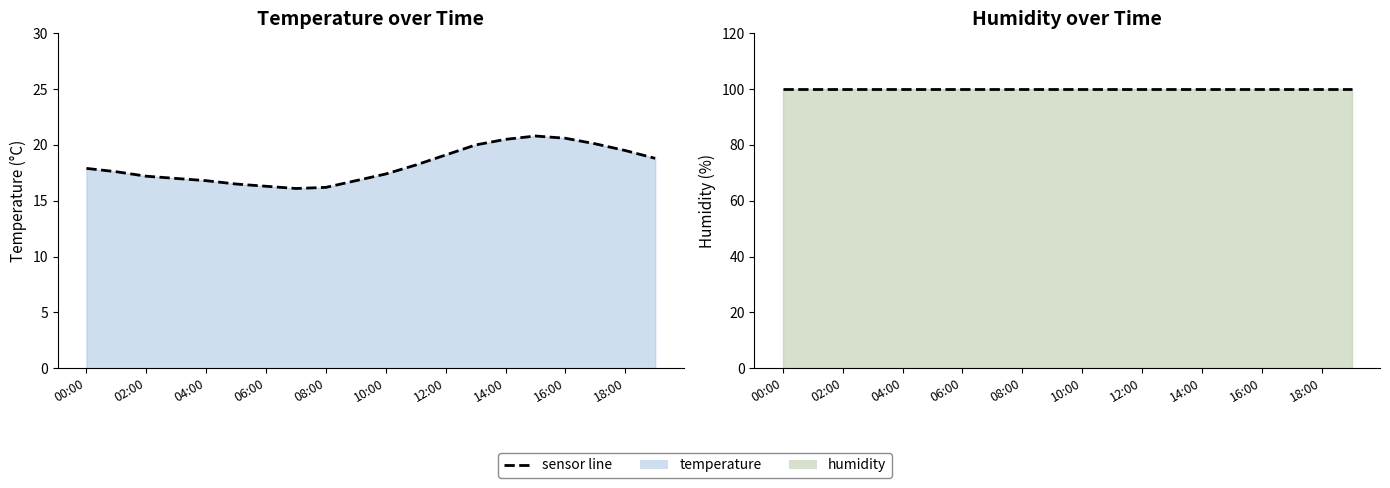

True or false: temperature line has more than 1 interior local peaks.

False